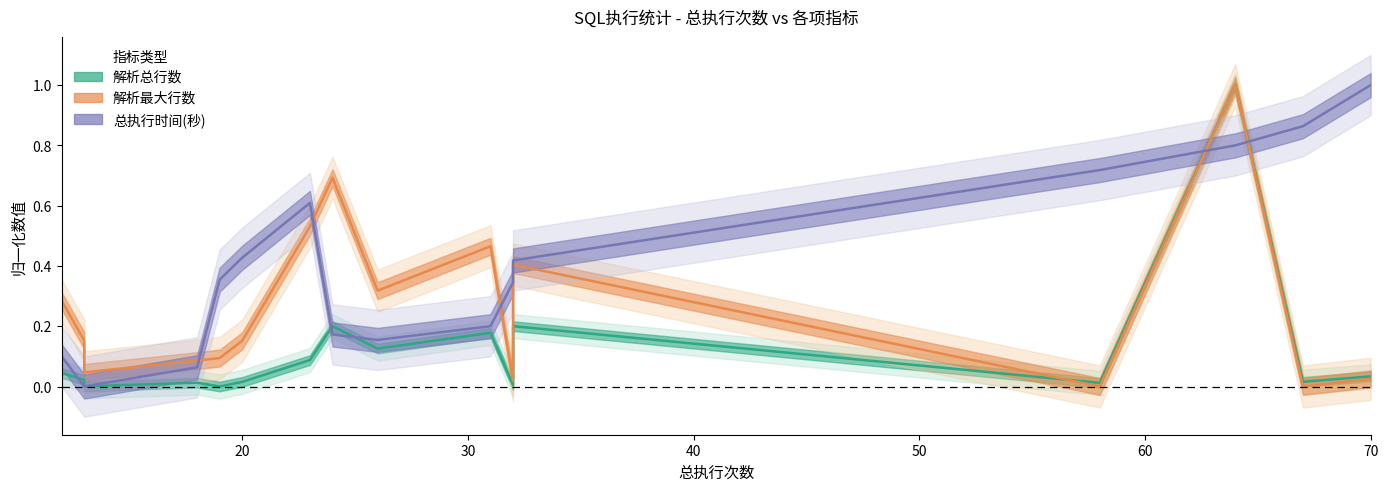

Is the value of 总执行时间(秒) at 50 greater than the value of 解析最大行数 at 10?

Yes